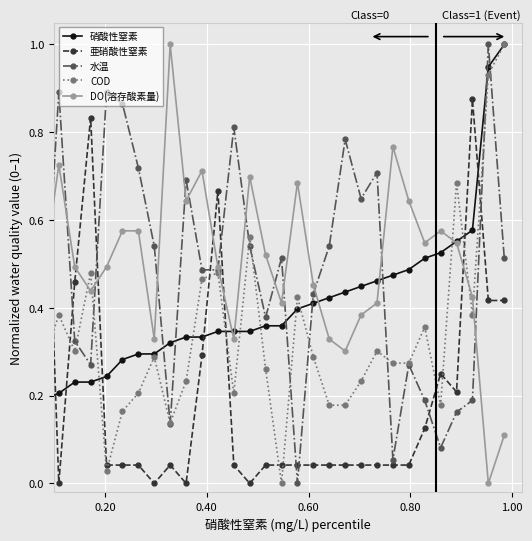

What is the sum of all 亜硝酸性窒素 values?

6.3